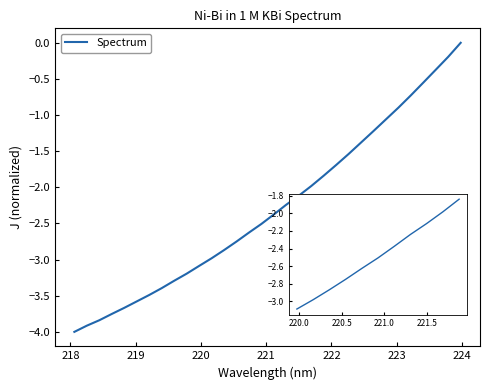

What is the minimum value shown in the chart?

-4.0